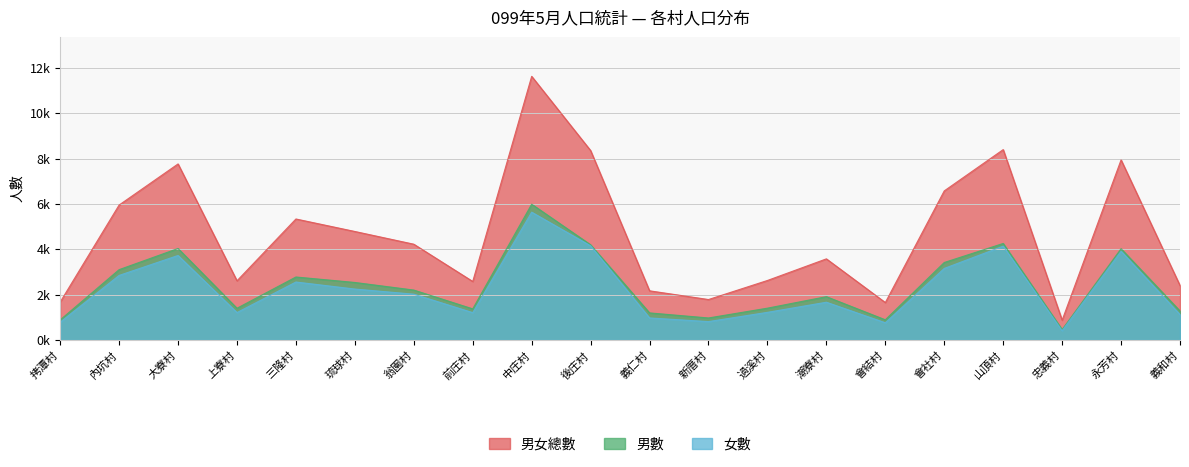

At which category does the chart reach its minimum across all series?

忠義村